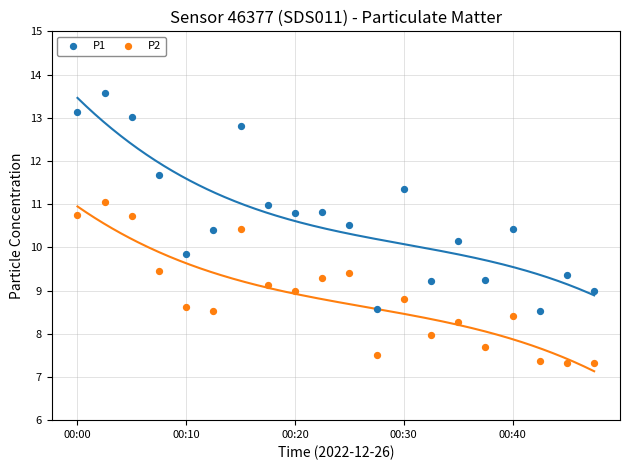

Which series contains the lowest Y value?

P2